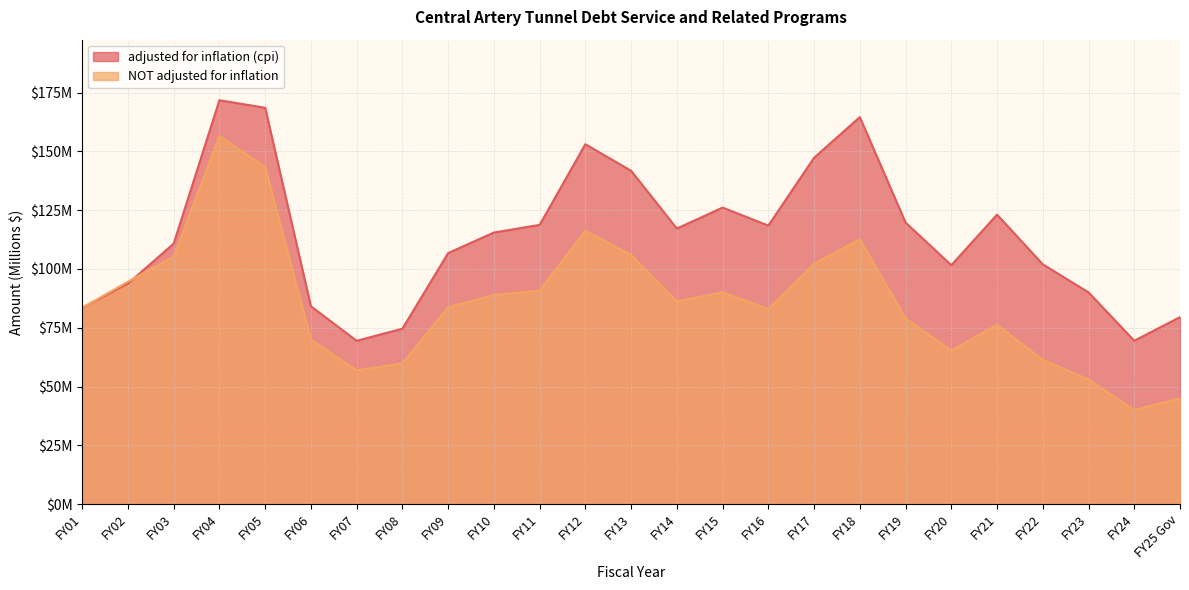

List the series in order of their overall mean, highest first.

adjusted for inflation (cpi), NOT adjusted for inflation